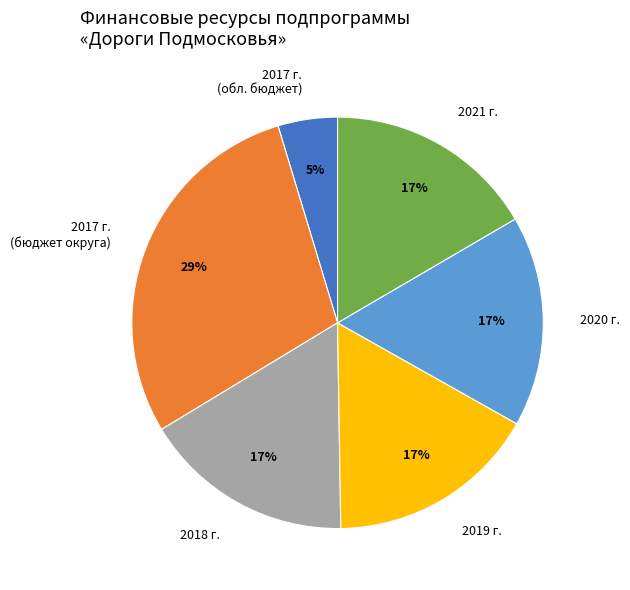

What percentage is the 2020 г. slice, to the nearest percent?

17%